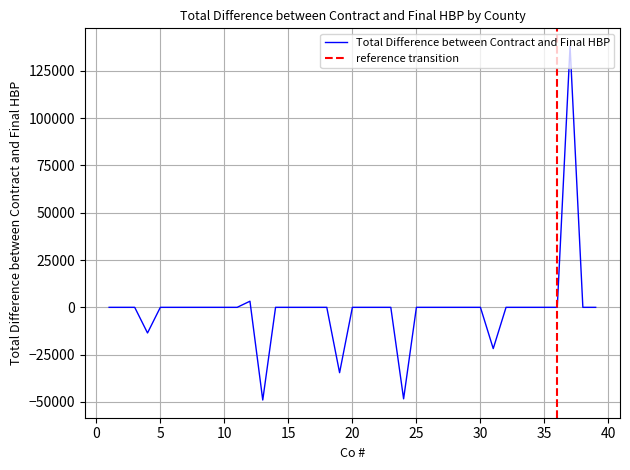

True or false: there are more than 0 points higher than both neighbors.

True